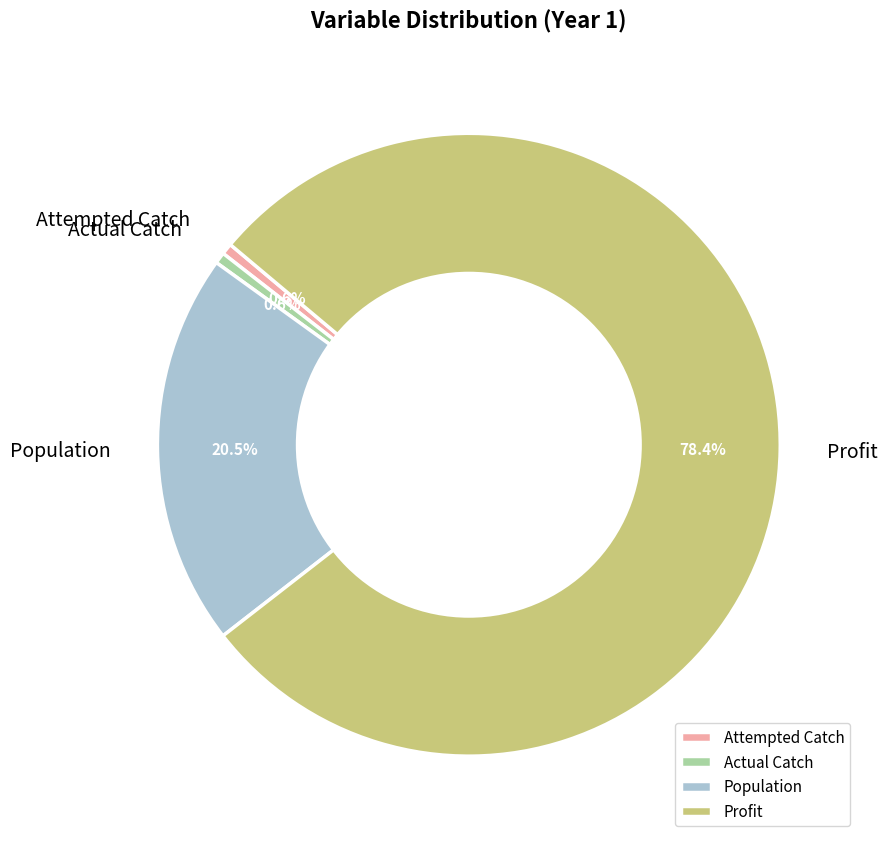

Does any single category account for the majority?

Yes